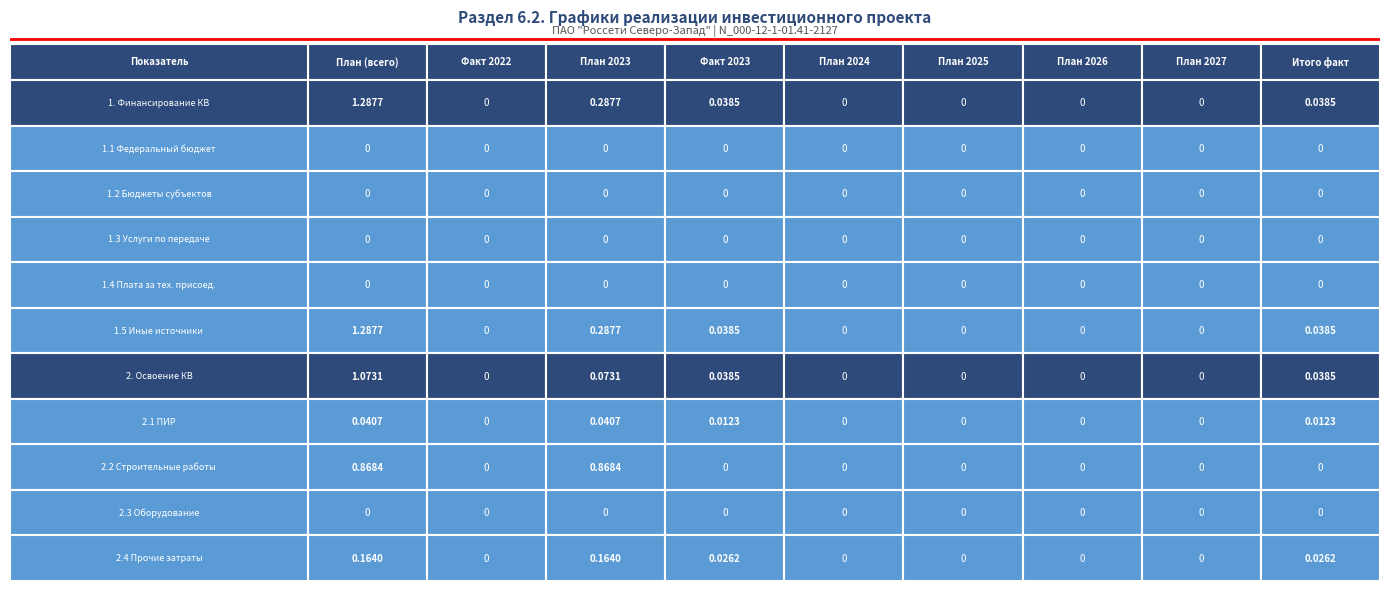

How many positive values does the 2.4 Прочие затраты series have?

4